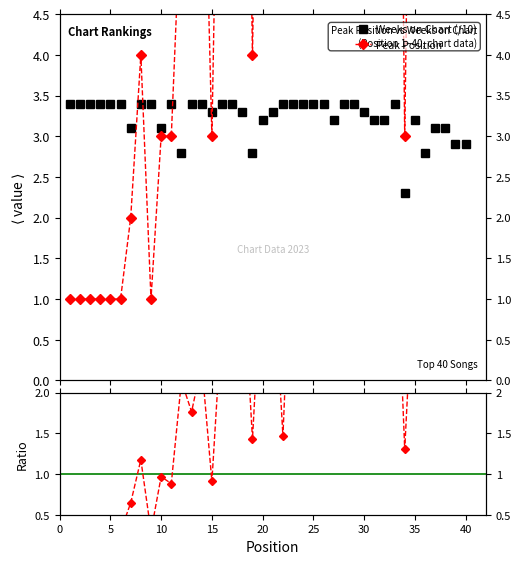

What is the difference between the maximum and second lowest values in the Ratio Peak/Weeks×10 series?

9.4